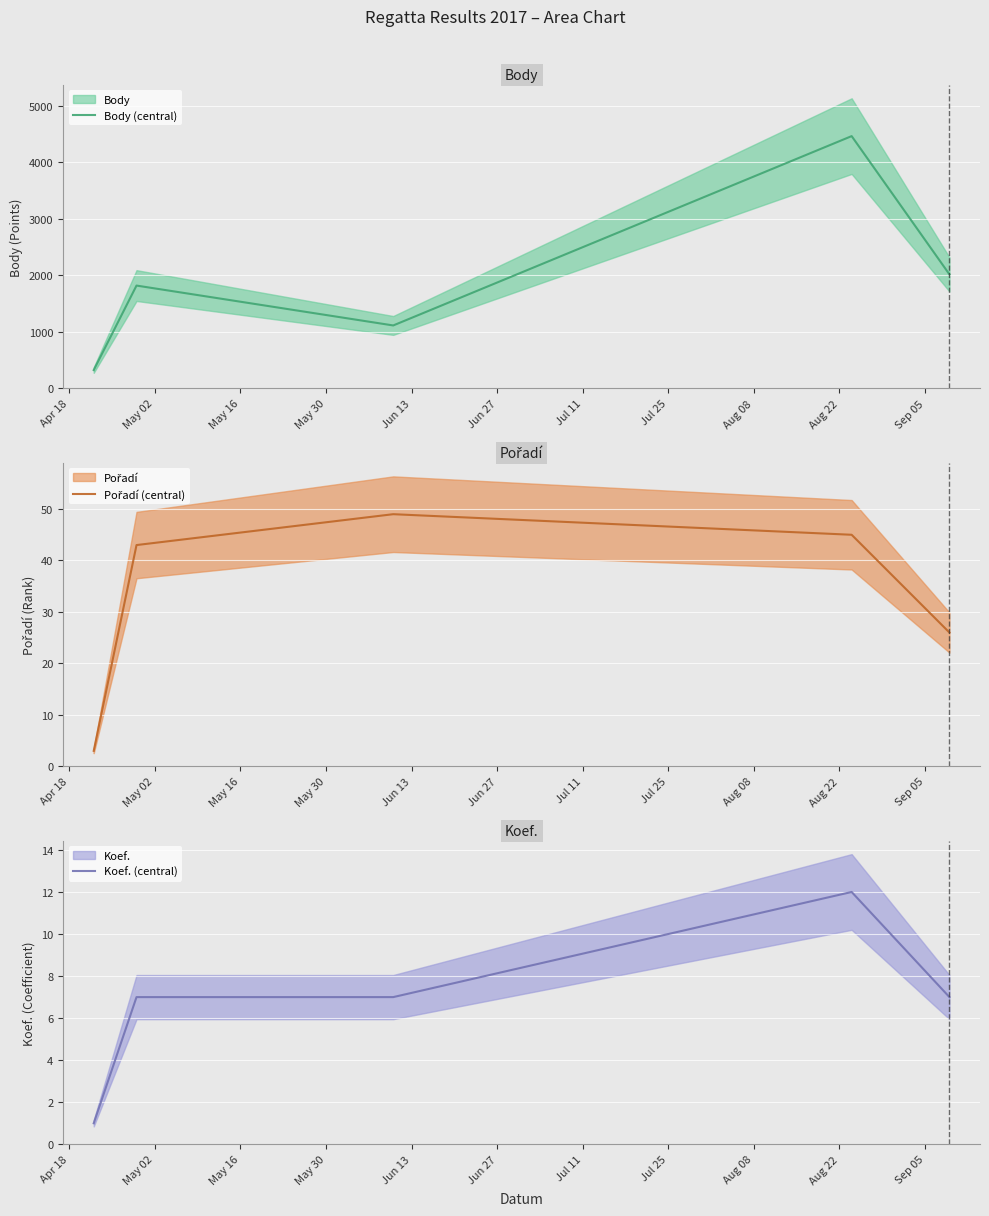

What is the average value of the Pořadí (central) series?

33